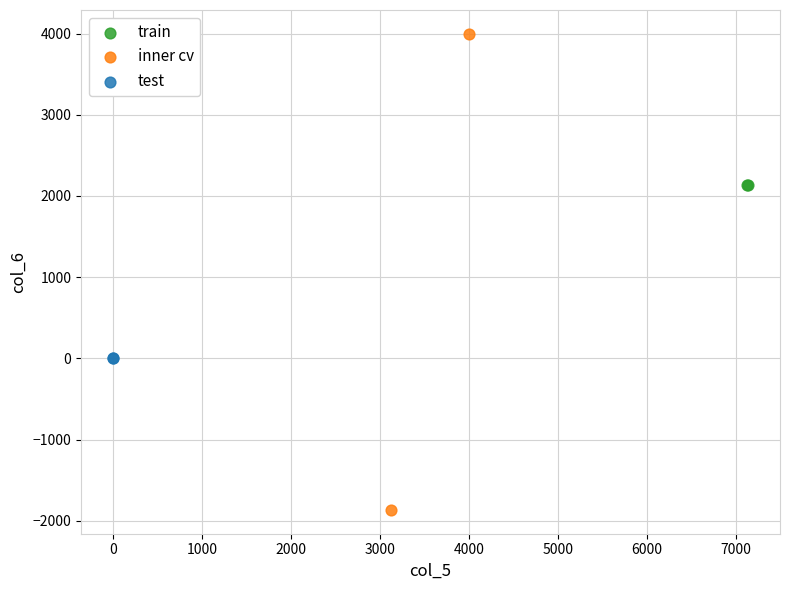

Which series contains the highest Y value?

inner cv